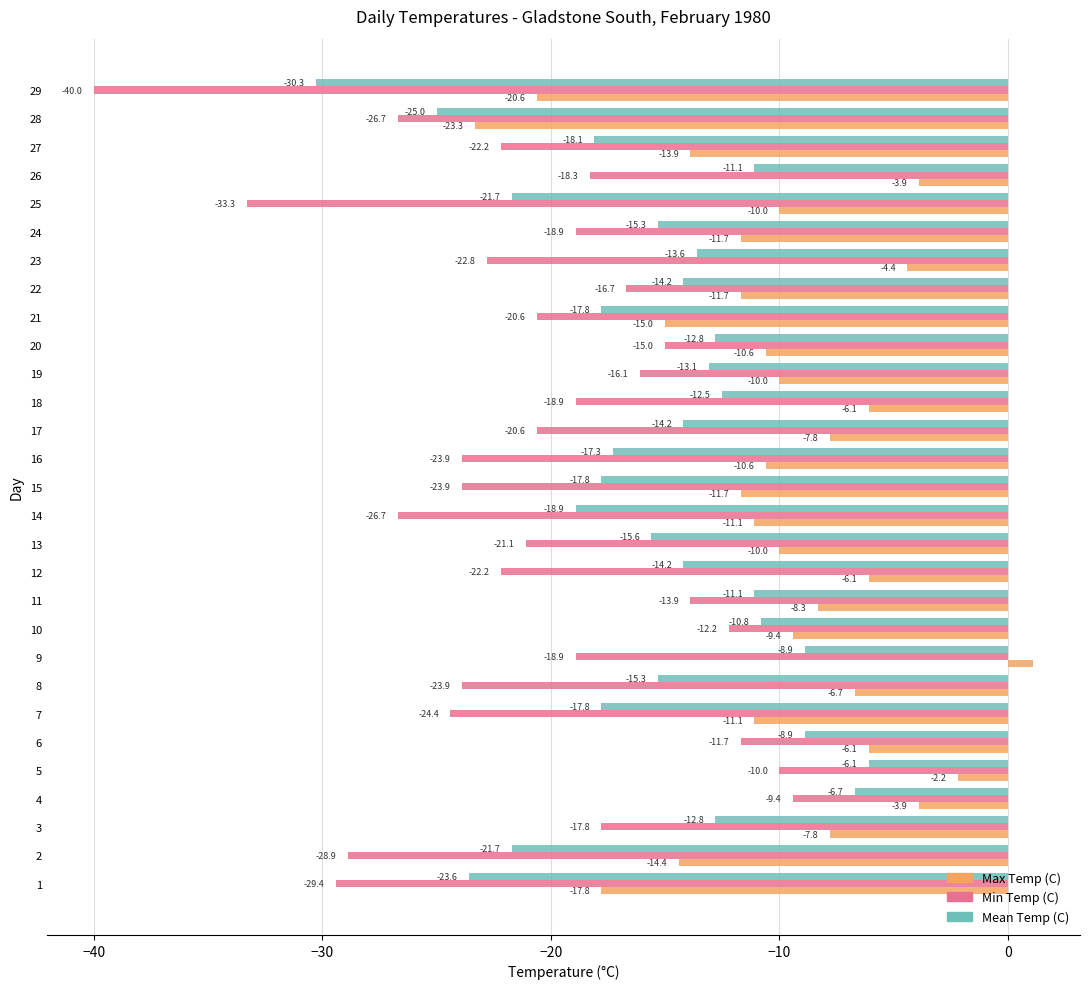

What is the lowest value of the Min Temp (C) series?

-40.0